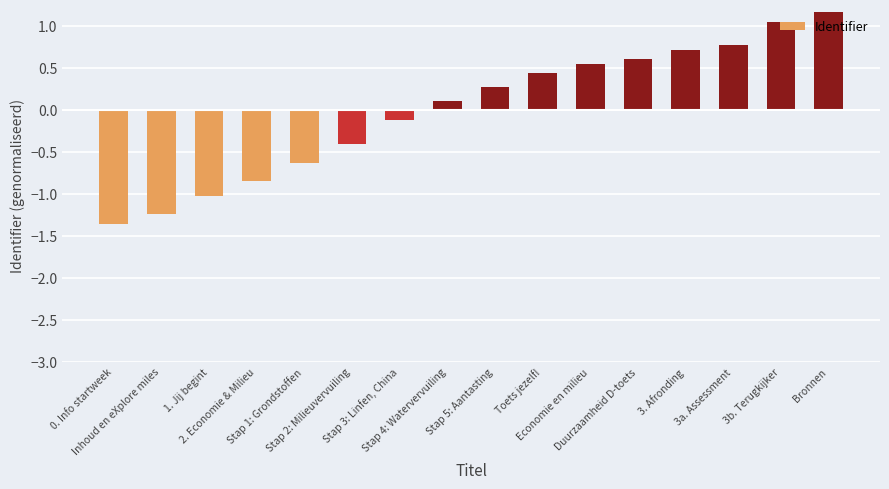

What is the label of the 8th bar from the right?

Stap 5: Aantasting